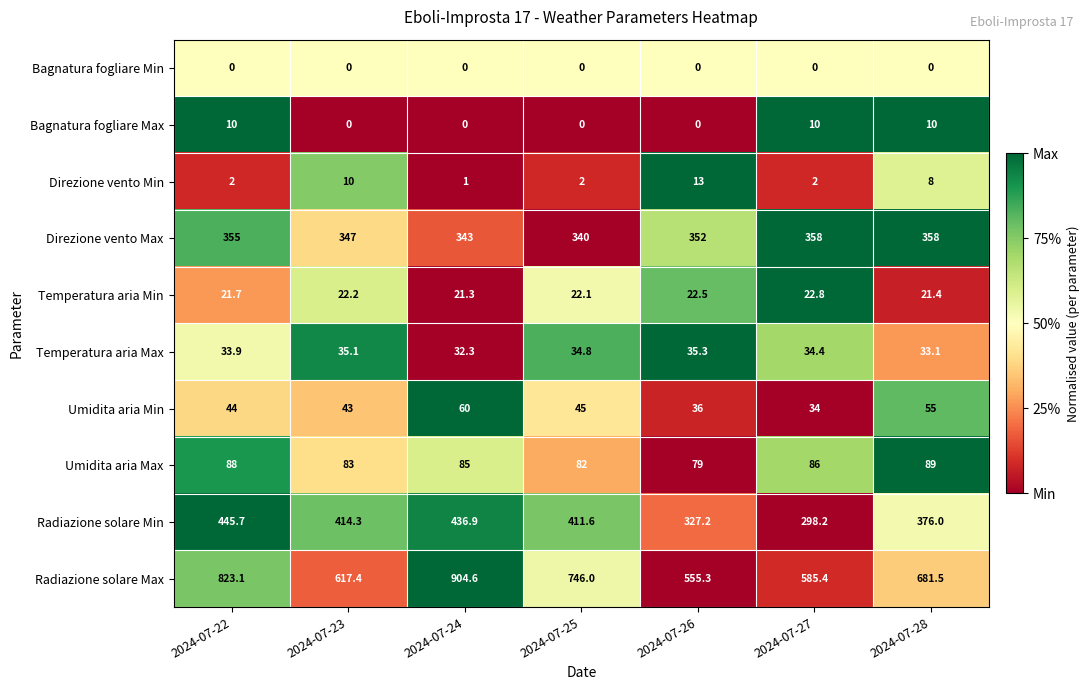

Rank the series by their maximum value, from lowest to highest.

Bagnatura fogliare Min, Bagnatura fogliare Max, Direzione vento Min, Temperatura aria Min, Temperatura aria Max, Umidita aria Min, Umidita aria Max, Direzione vento Max, Radiazione solare Min, Radiazione solare Max